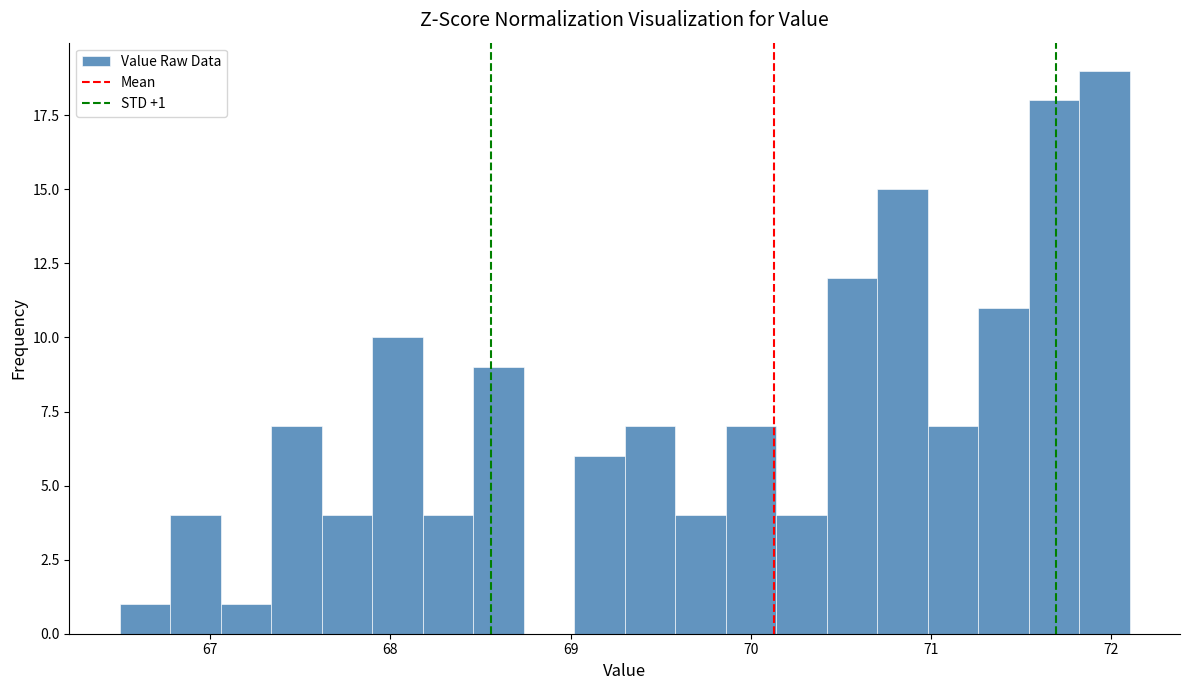

Around what value on the x-axis is the tallest bar? Give the approximate position of its centre, as read against the axis.

72.0